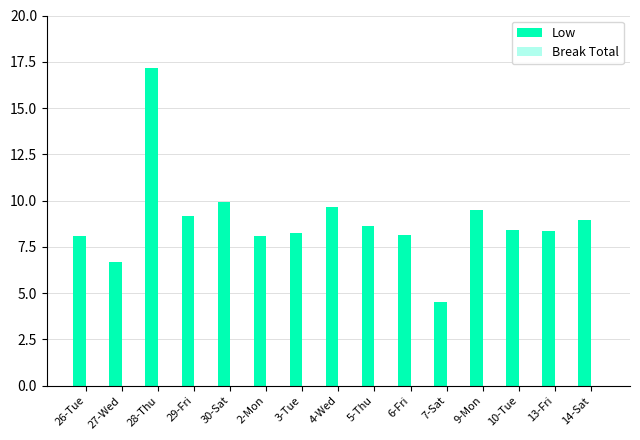

What is the value of the 8th bar from the left?

9.7